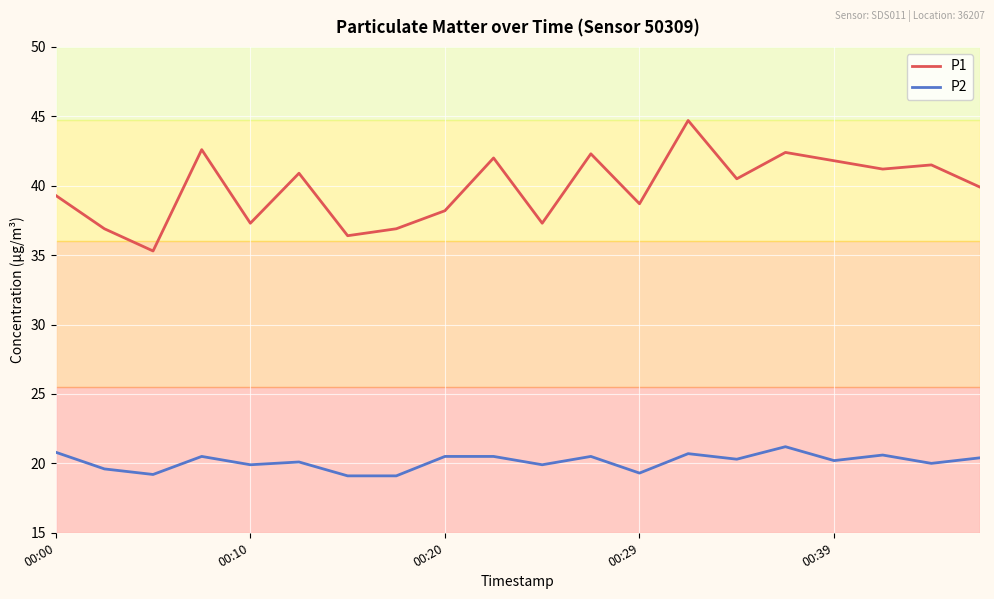

How many interior local valleys does the P1 series have?

7